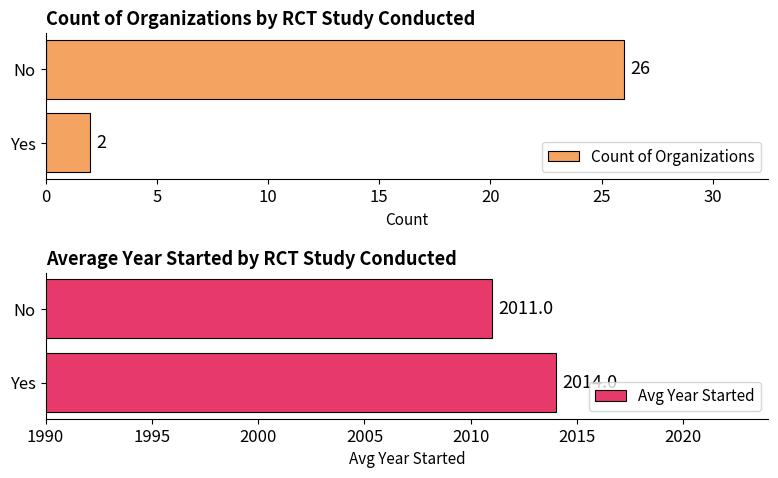

How many groups of bars are there?

2